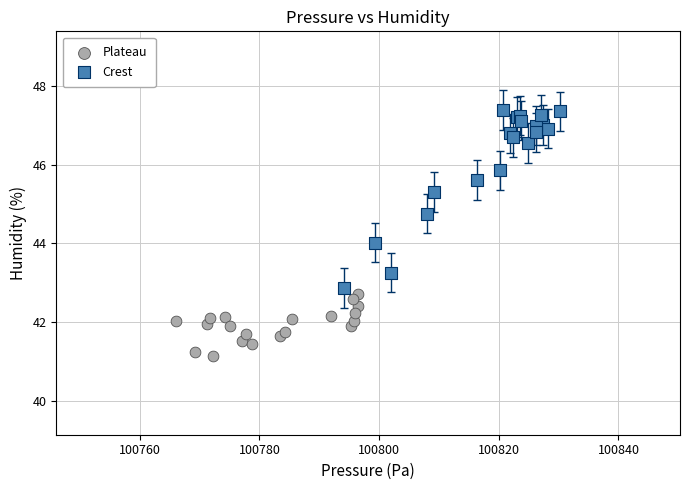

Which series contains the lowest Y value?

Plateau